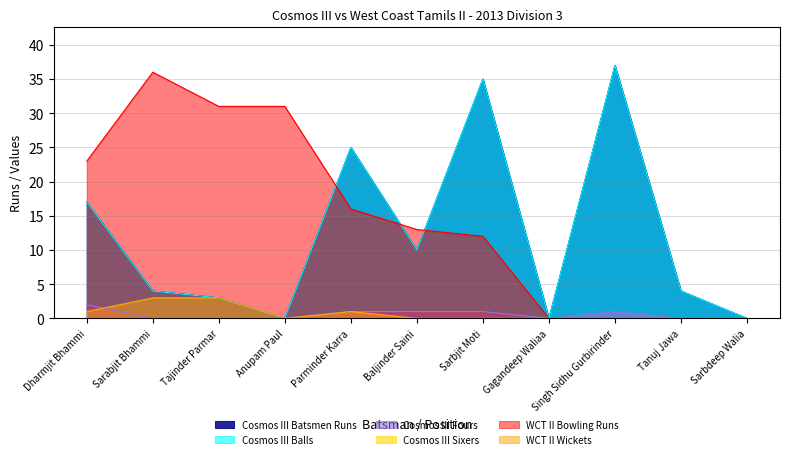

What is the value of the Cosmos III Batsmen Runs point at the 5th from the left?

25